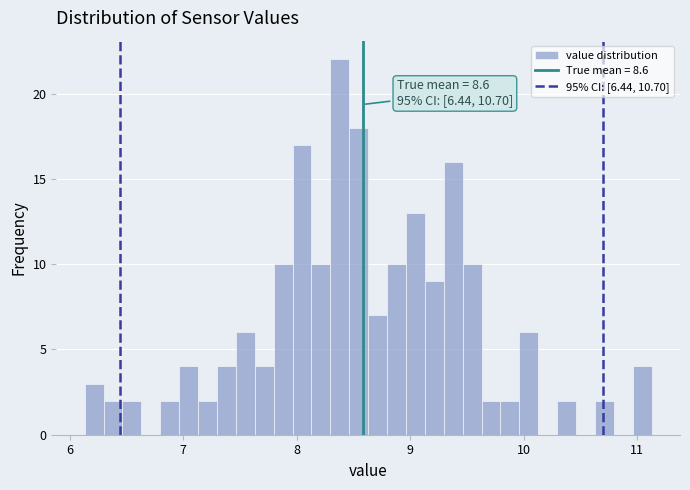

Read against the x-axis, roughly where is the centre of the tallest bar?

8.4